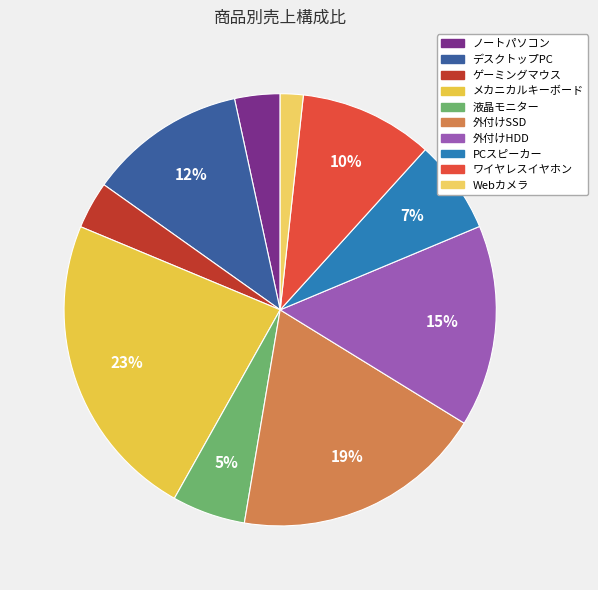

Which category has the smallest portion of the pie?

Webカメラ